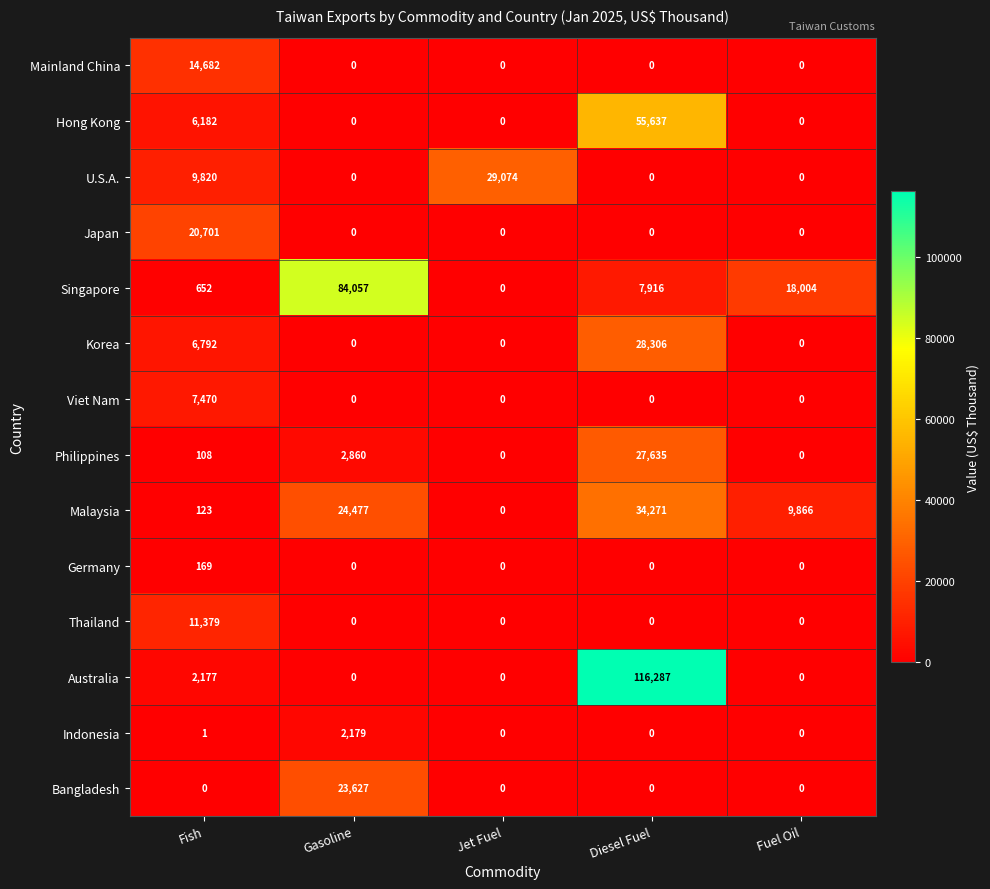

The Thailand series shows 0 at Diesel Fuel. True or false?

True